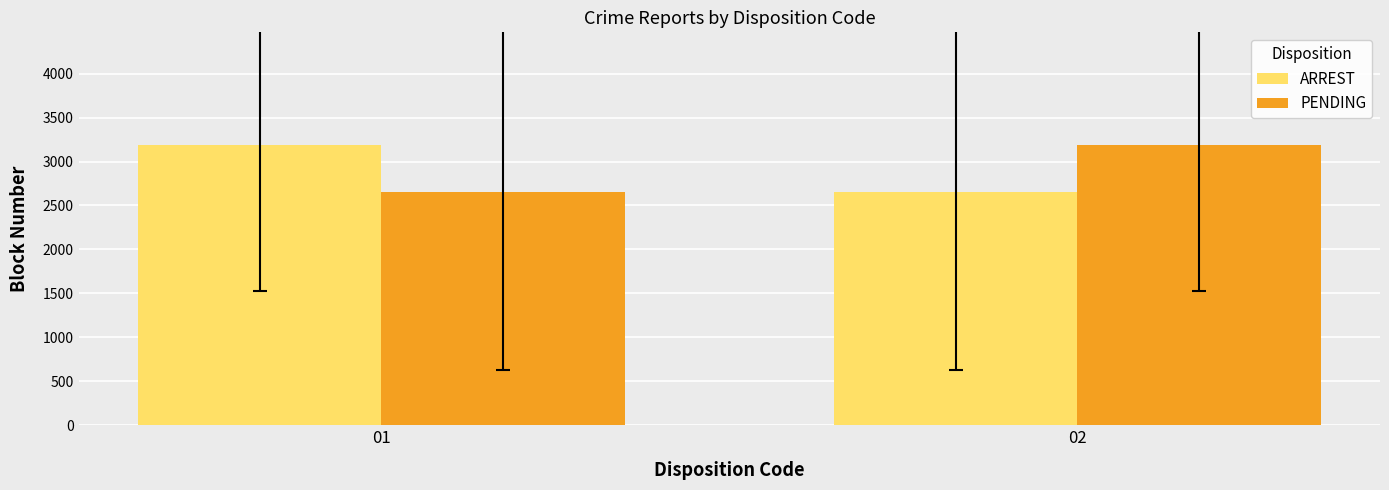

Where is PENDING nearest to the value 2921?

01